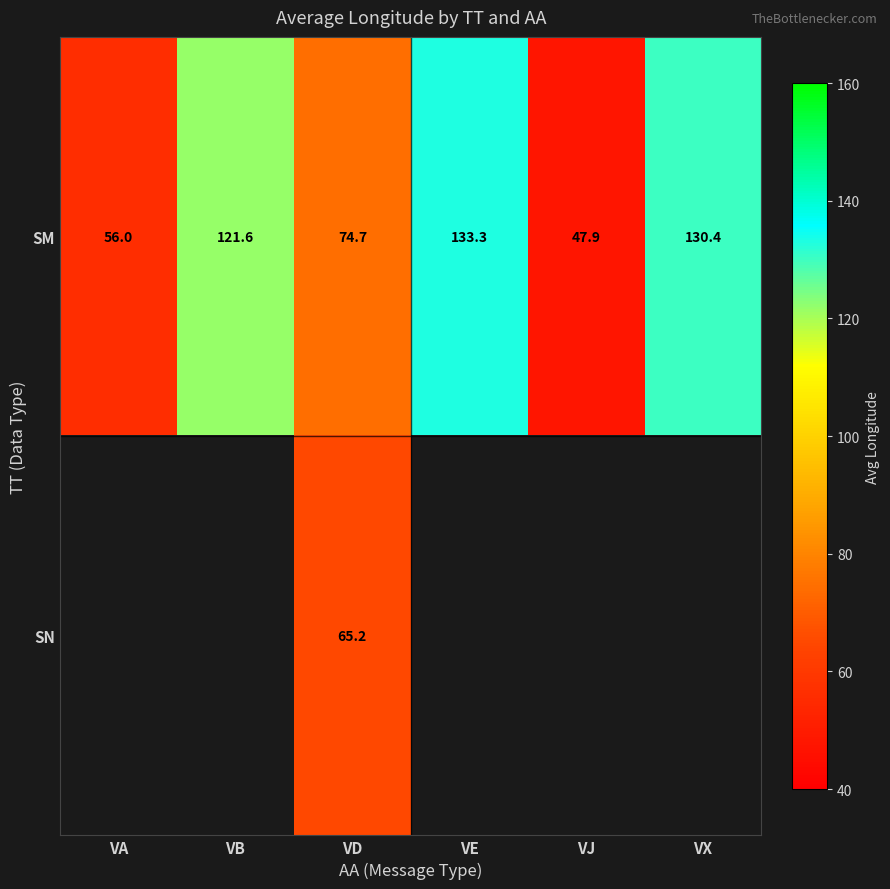

At which label does SM first exceed 121?

VB